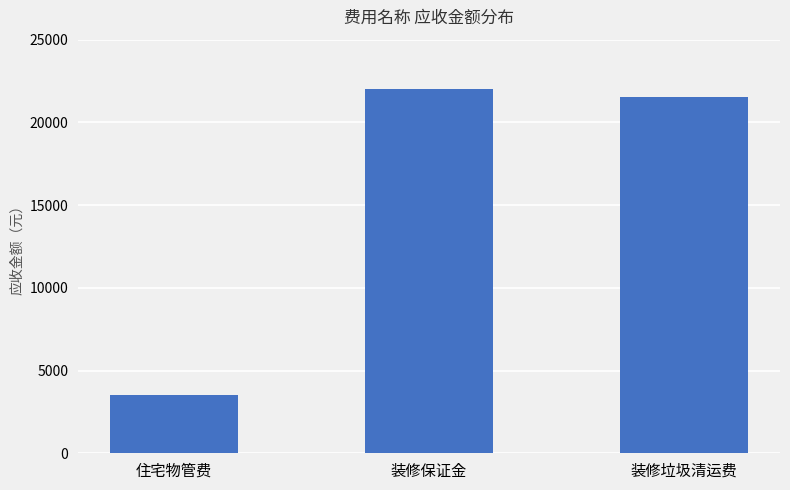

List the labels in order of value, smallest first.

住宅物管费, 装修垃圾清运费, 装修保证金